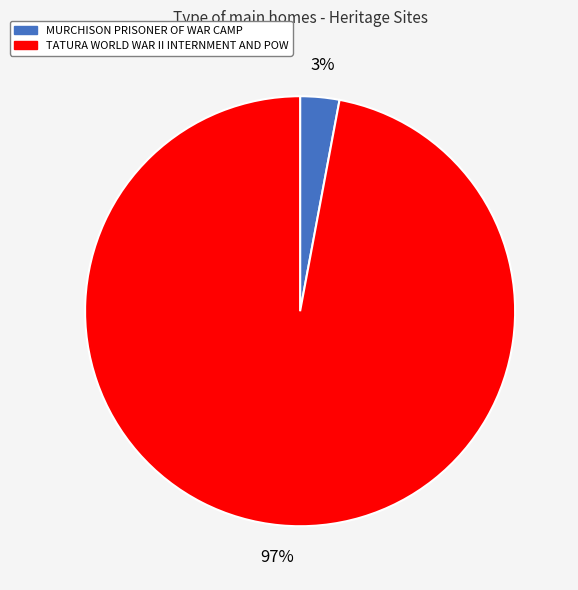

Does MURCHISON PRISONER OF WAR CAMP represent more than half of the total?

No